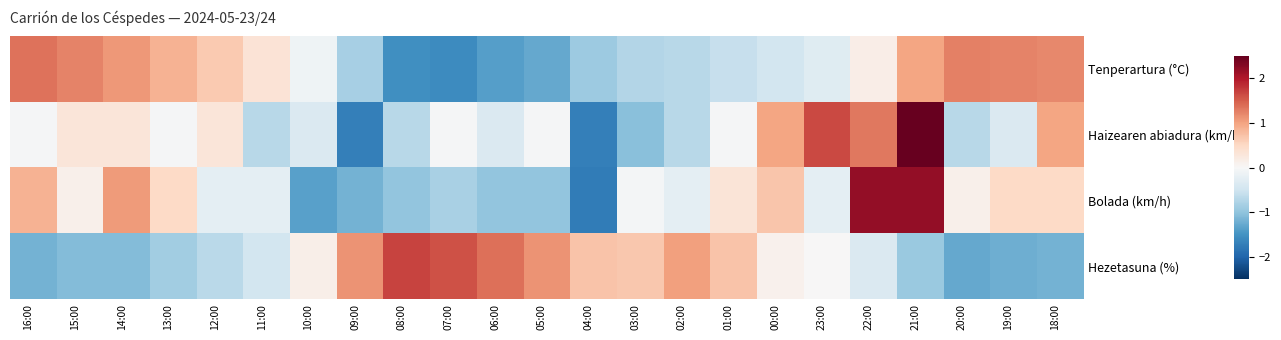

What is the greatest value displayed?

2.7